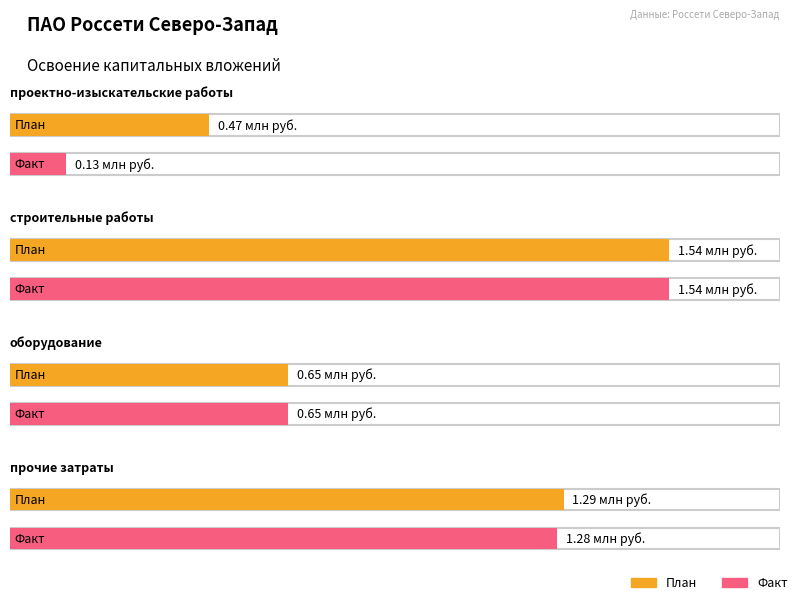

What is the value of the Факт bar at the 4th from the left?

1.3